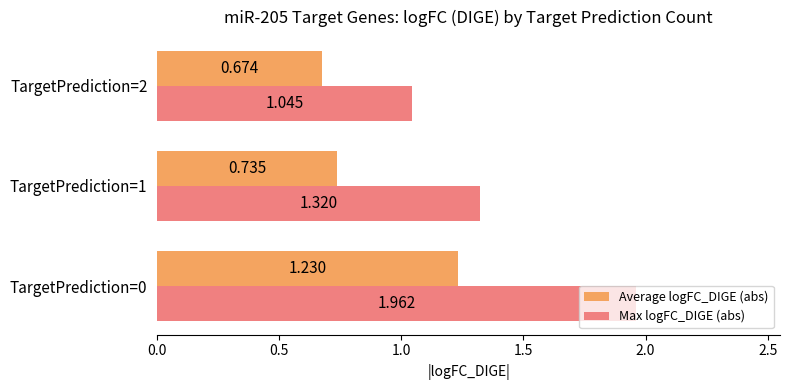

Which series has the largest total across all categories?

Max logFC_DIGE (abs)